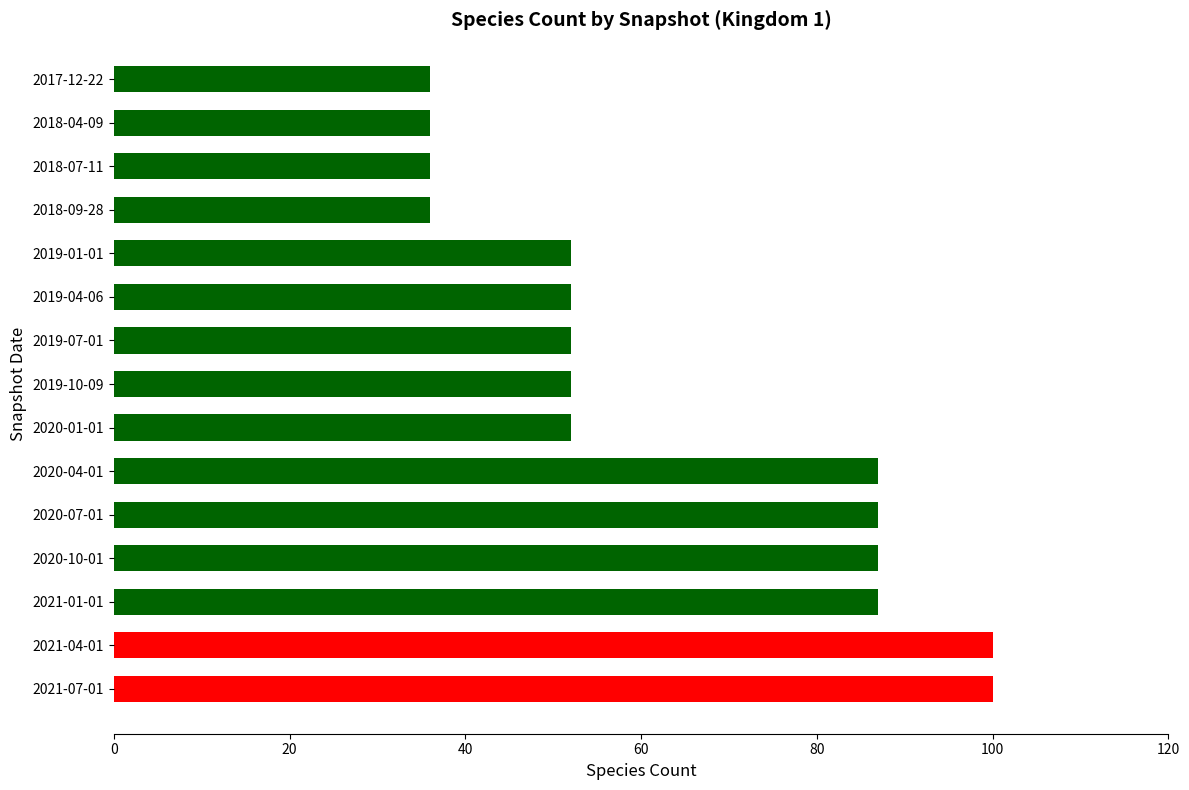

Reading bottom to top, what are all the values shown in this chart?

100	100	87	87	87	87	52	52	52	52	52	36	36	36	36